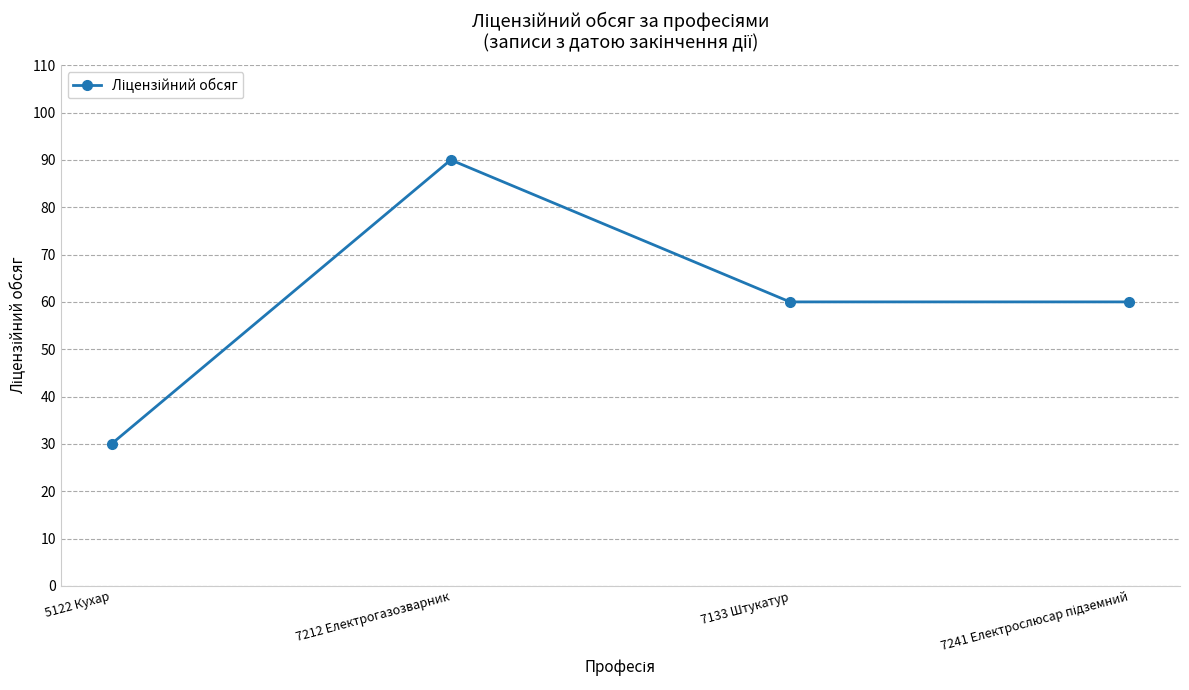

At which label does the data first exceed 60?

7212 Електрогазозварник